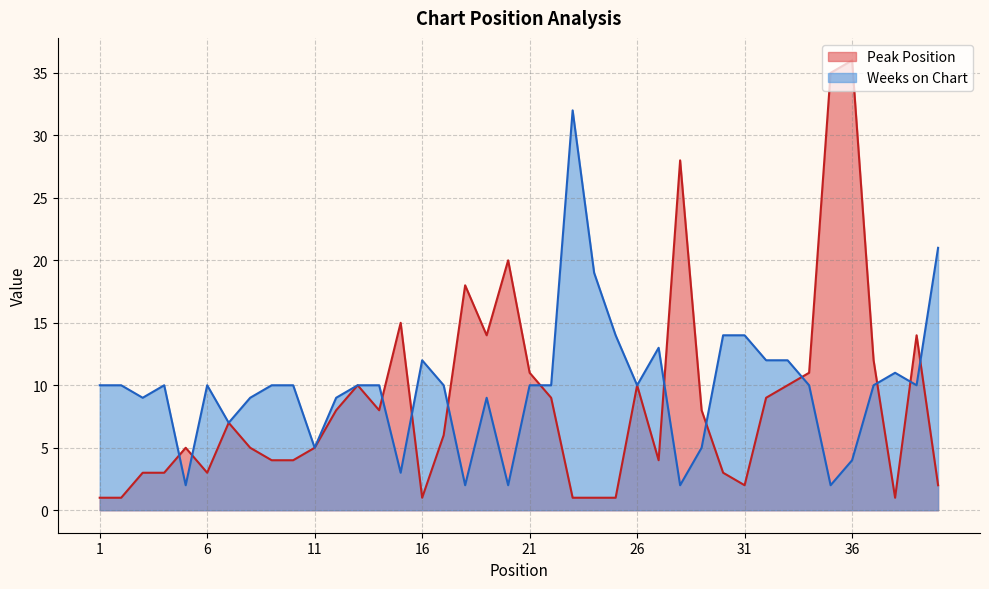

Where is the first local maximum for Weeks on Chart?

4